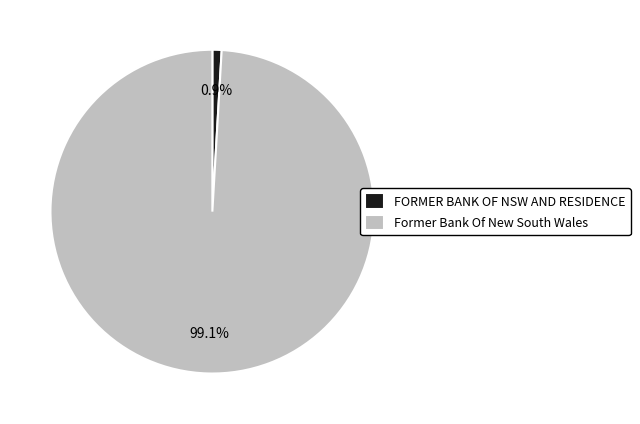

Count the number of slices in the pie.

2